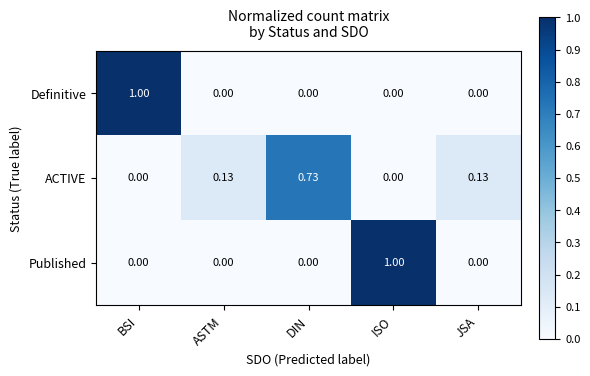

At how many categories does at least one series exceed 0?

5